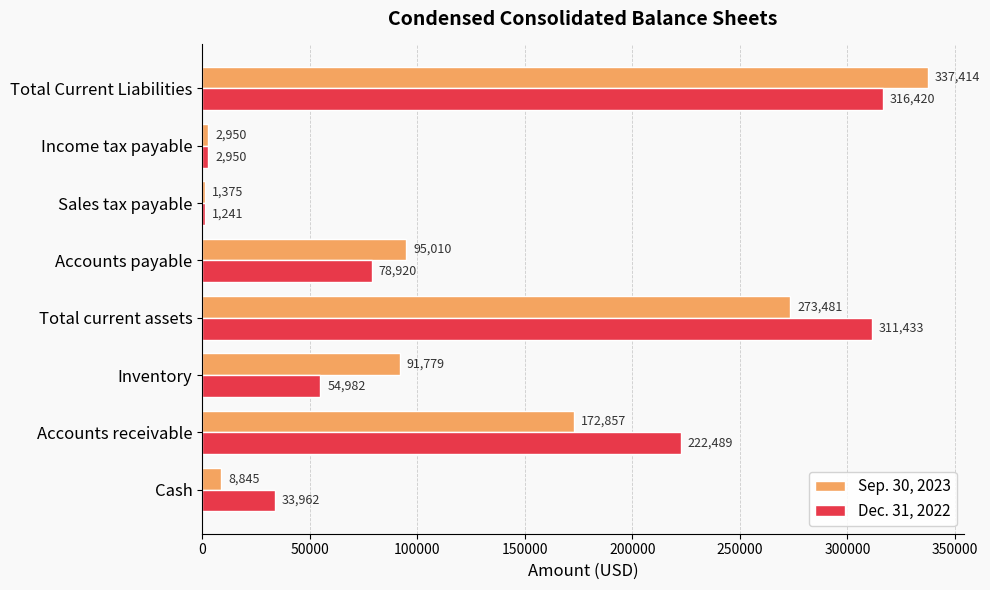

At which label does Dec. 31, 2022 reach its minimum?

Sales tax payable